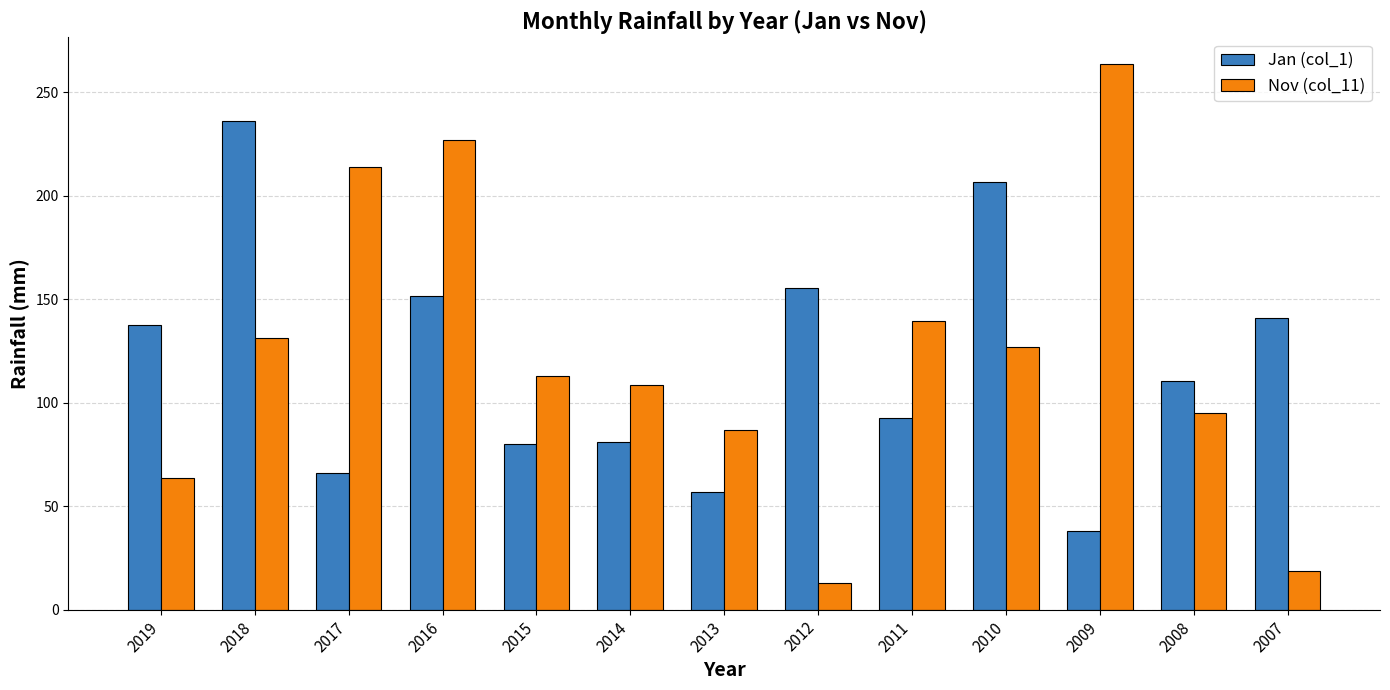

Which series has the largest total across all categories?

Nov (col_11)